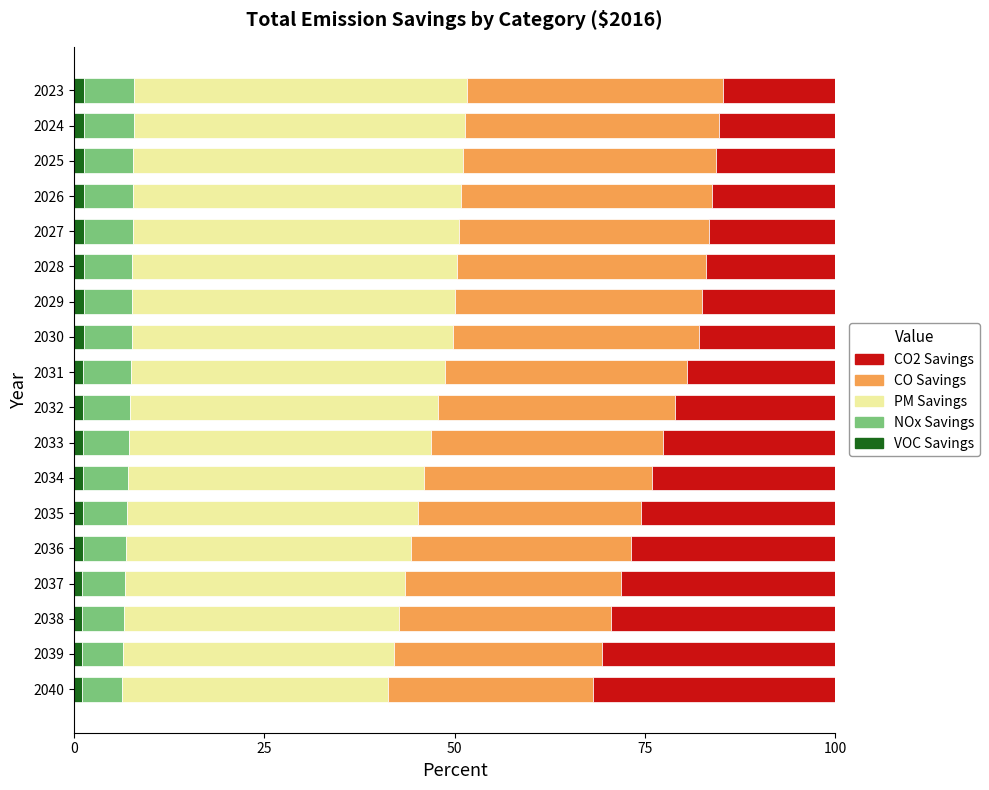

What is the average value of the VOC Savings series?

1.2